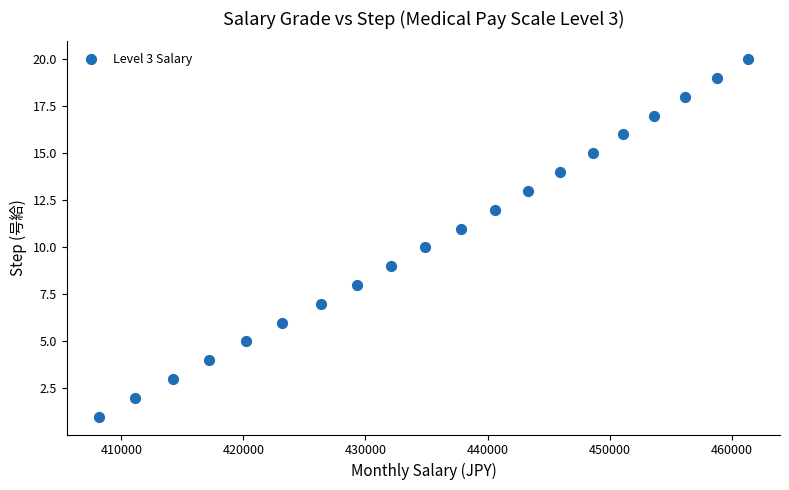

What is the range of X values (max minus min)?

53100